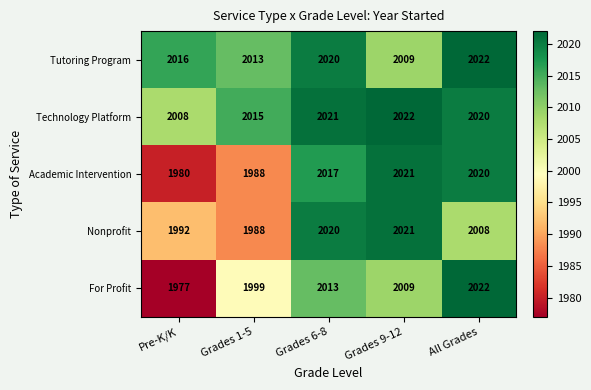

Which series has the largest total across all categories?

Technology Platform